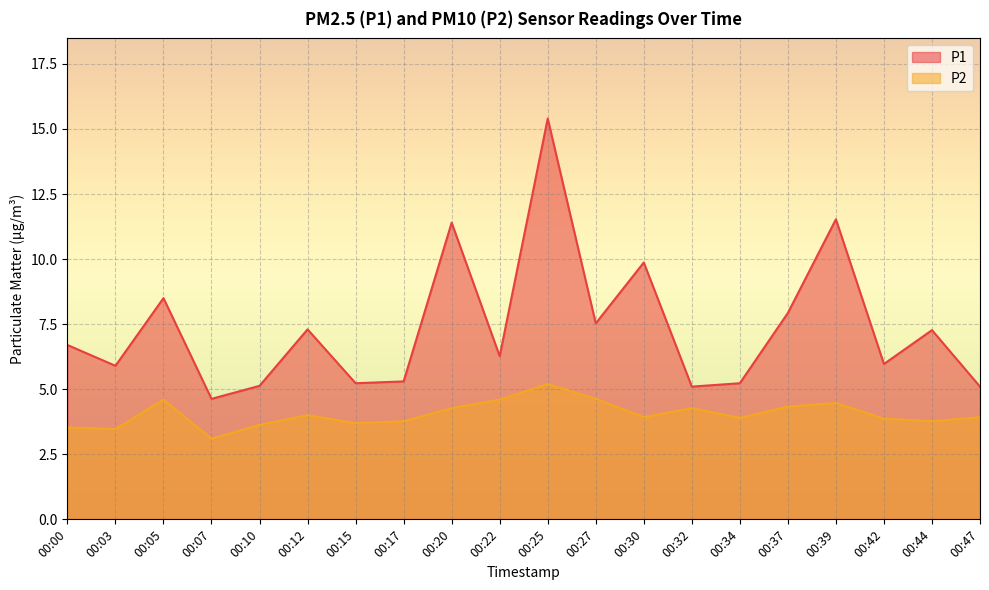

What is the value of the P1 point at the 3rd from the left?

8.5